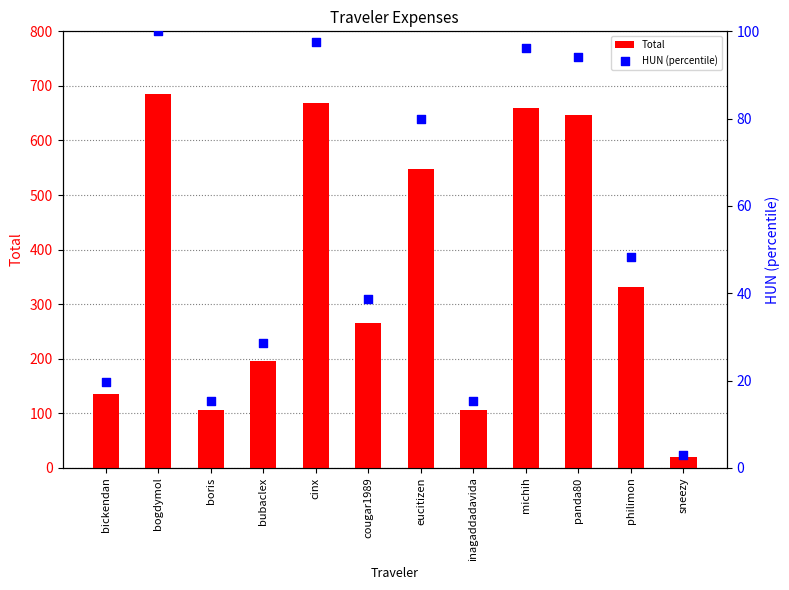

Which series contains the highest Y value?

Total